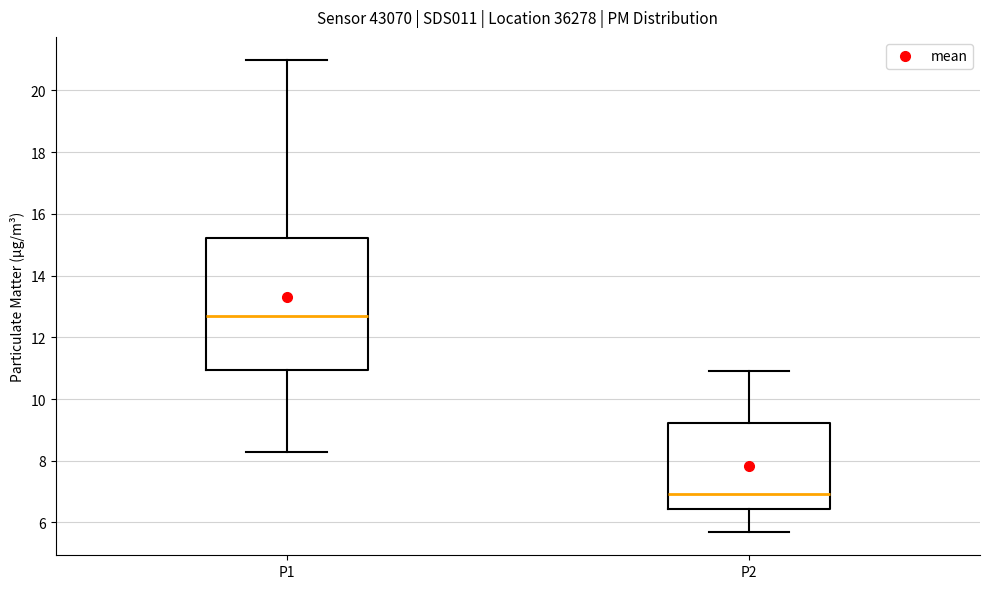

Reading left to right, read every box against the y-axis: the position of its median line, the range the box covers, and the ends of its whiskers. The values are not printed on the chart, so give them approximately, as read against the axis.

P1: median 12.6, box 11.0 to 15.2, whiskers 8.2 to 21.0
P2: median 7.0, box 6.4 to 9.2, whiskers 5.8 to 11.0